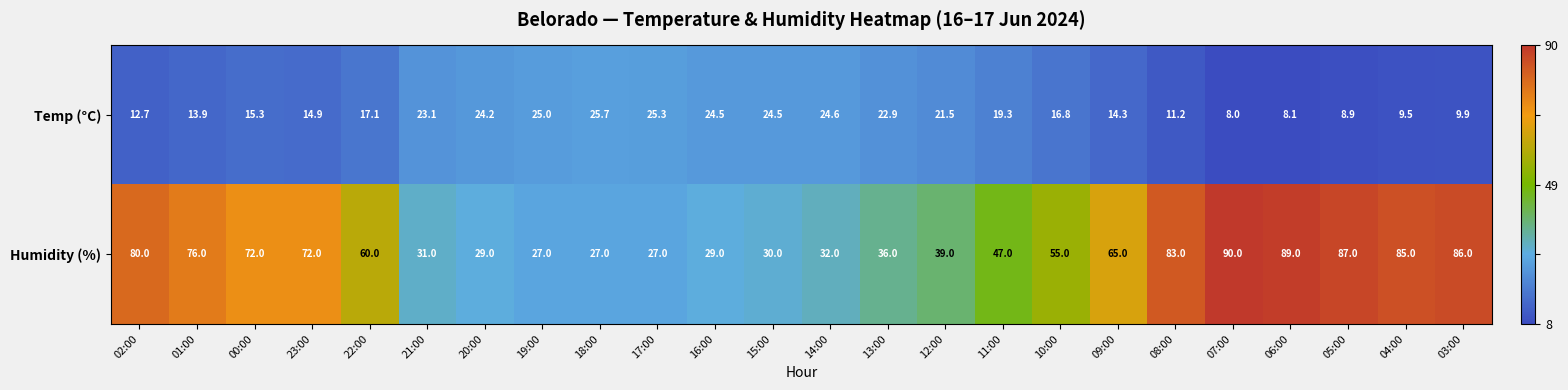

Is it true that Humidity (%) equals 87.0 at 05:00?

True